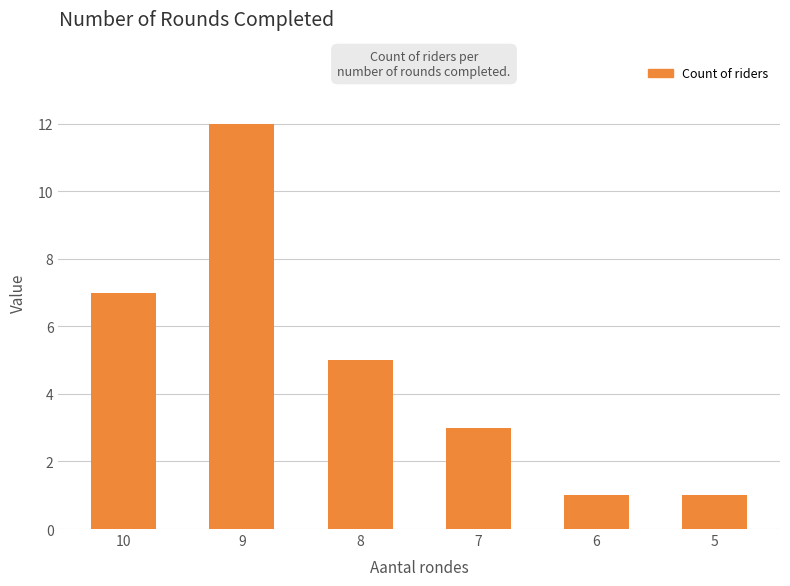

How many data points does each series have?

6